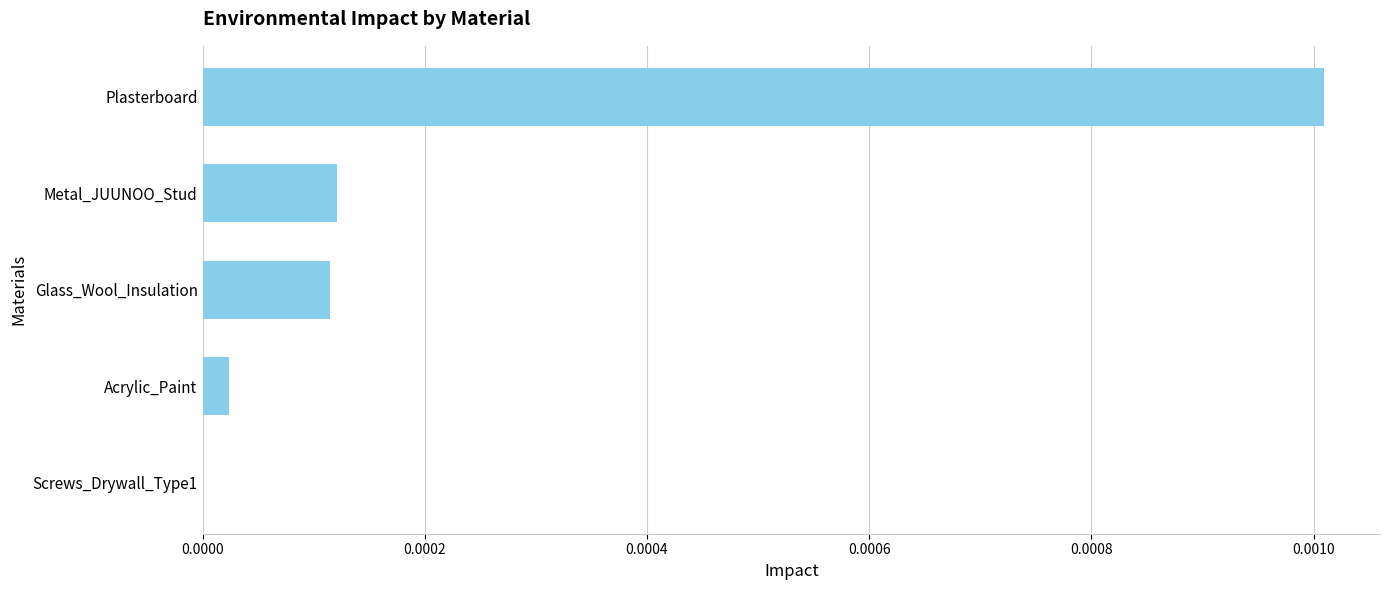

How many distinct data groups are displayed?

1